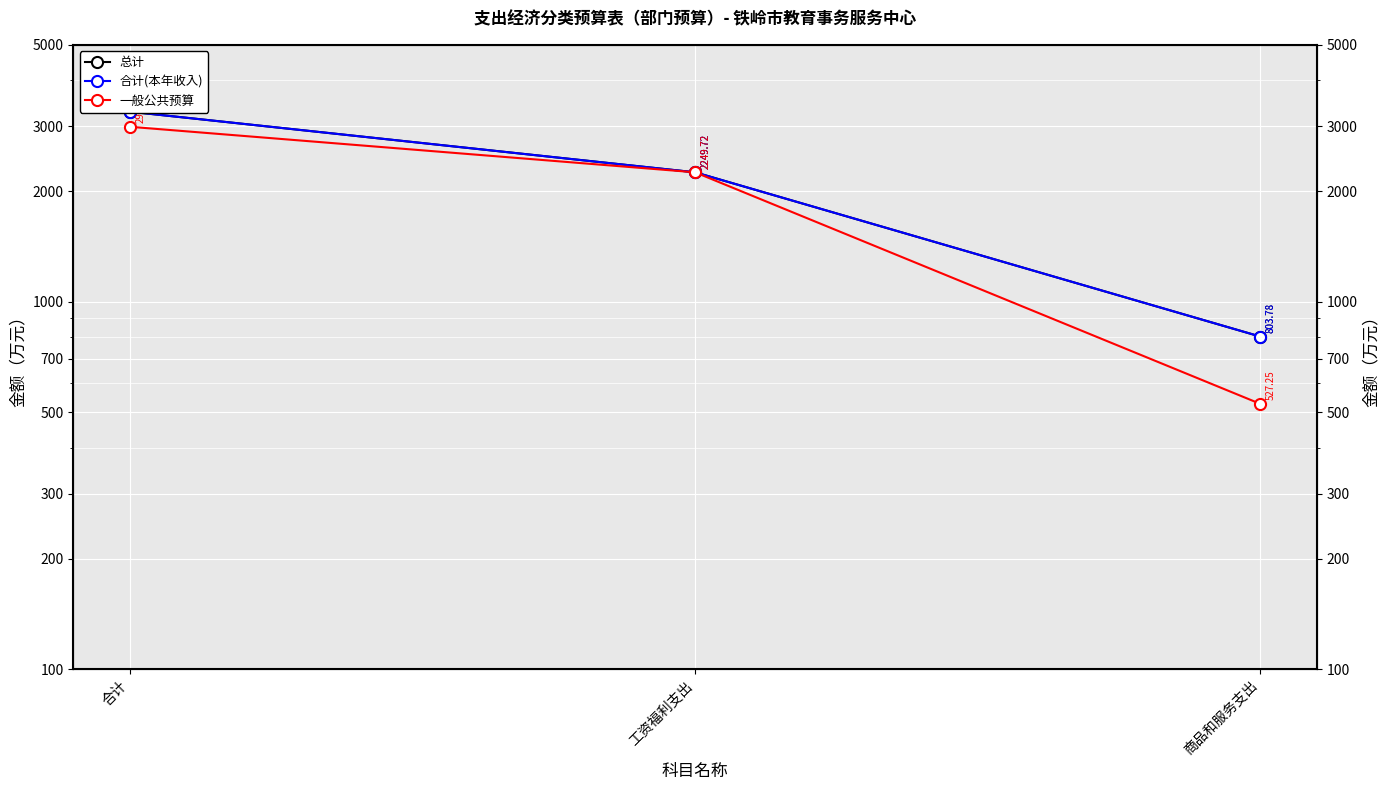

Reading right to left, what are all the values shown in this chart?

总计: 803.8	2249.7	3288.8
合计(本年收入): 803.8	2249.7	3288.8
一般公共预算: 527.2	2249.7	2992.2